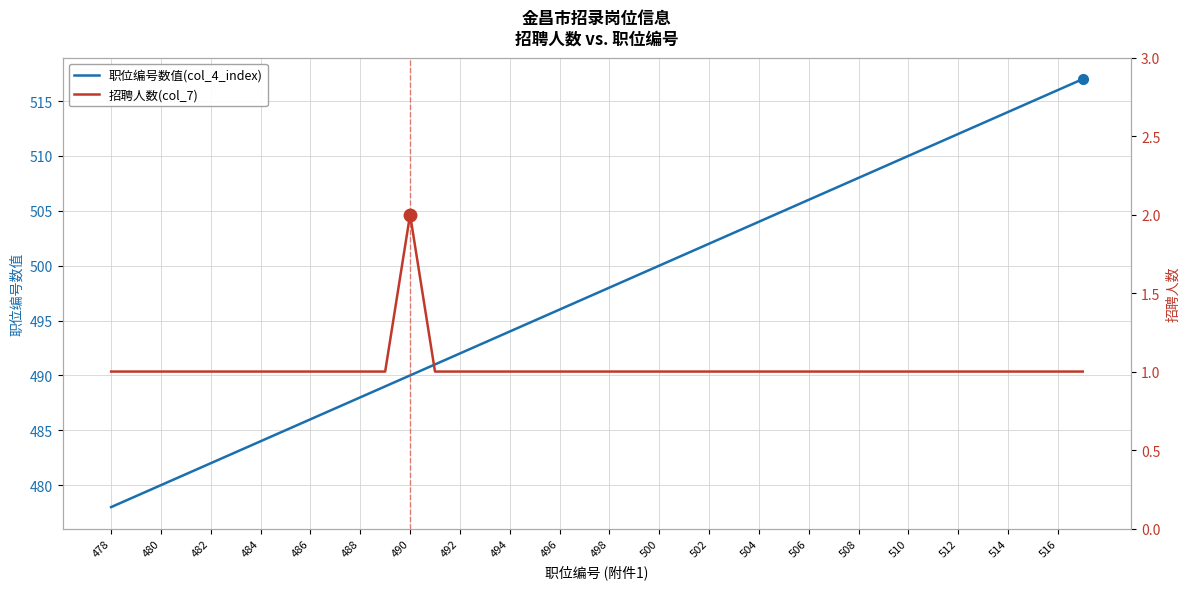

What is the maximum value for 职位编号数值(col_4_index)?

517